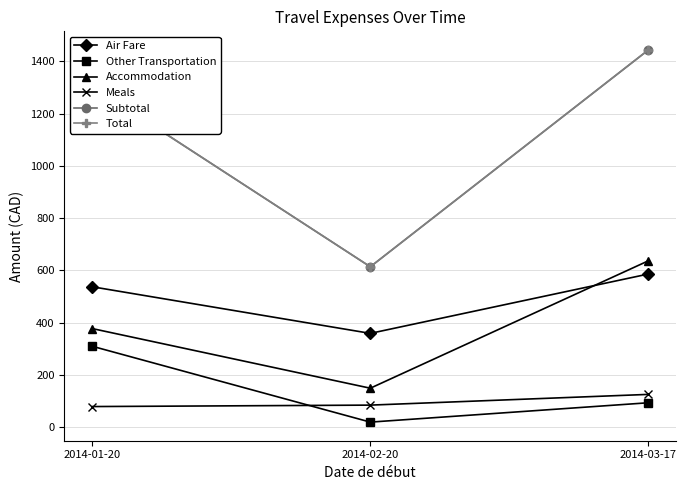

What is the sum of all Air Fare values?

1483.2